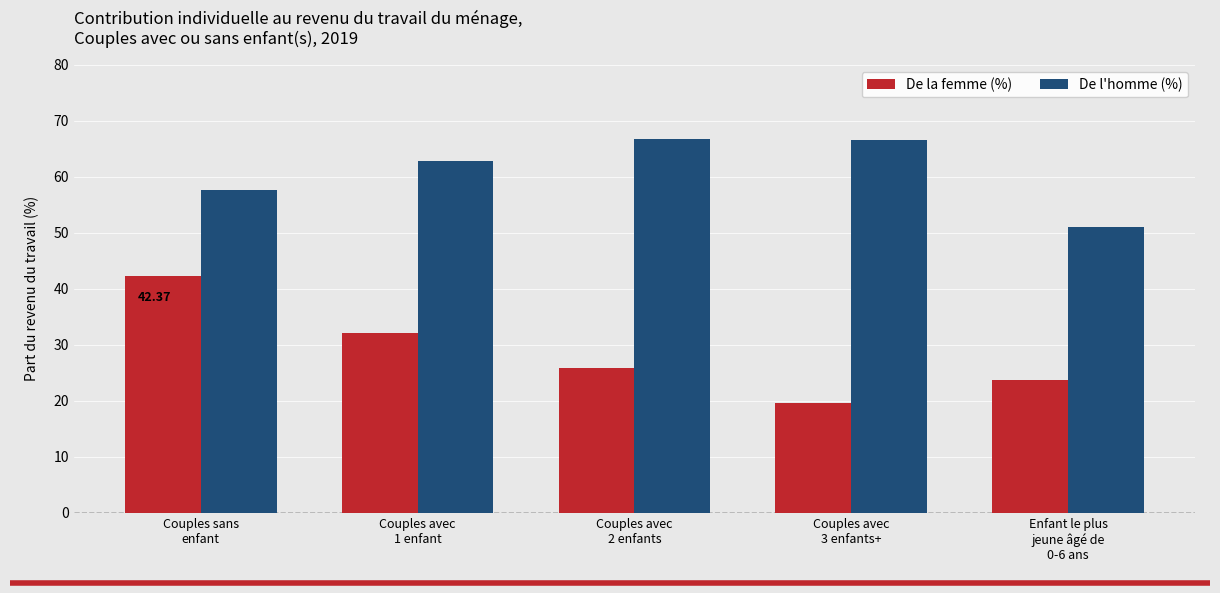

What is the sum of all De la femme (%) values?

144.0